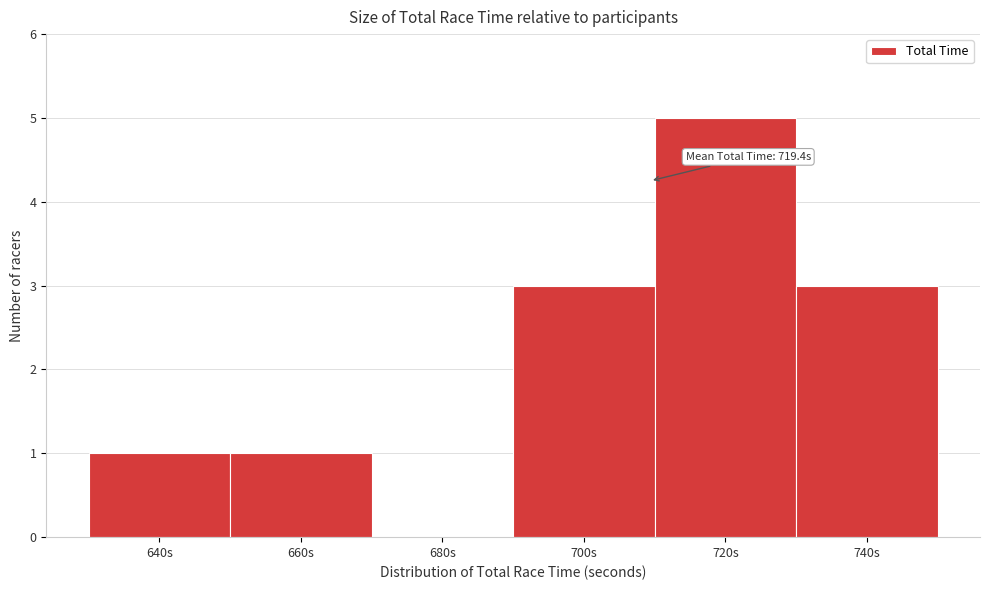

Reading left to right, what are all the values shown in this chart?

640s=1	660s=1	680s=0	700s=3	720s=5	740s=3